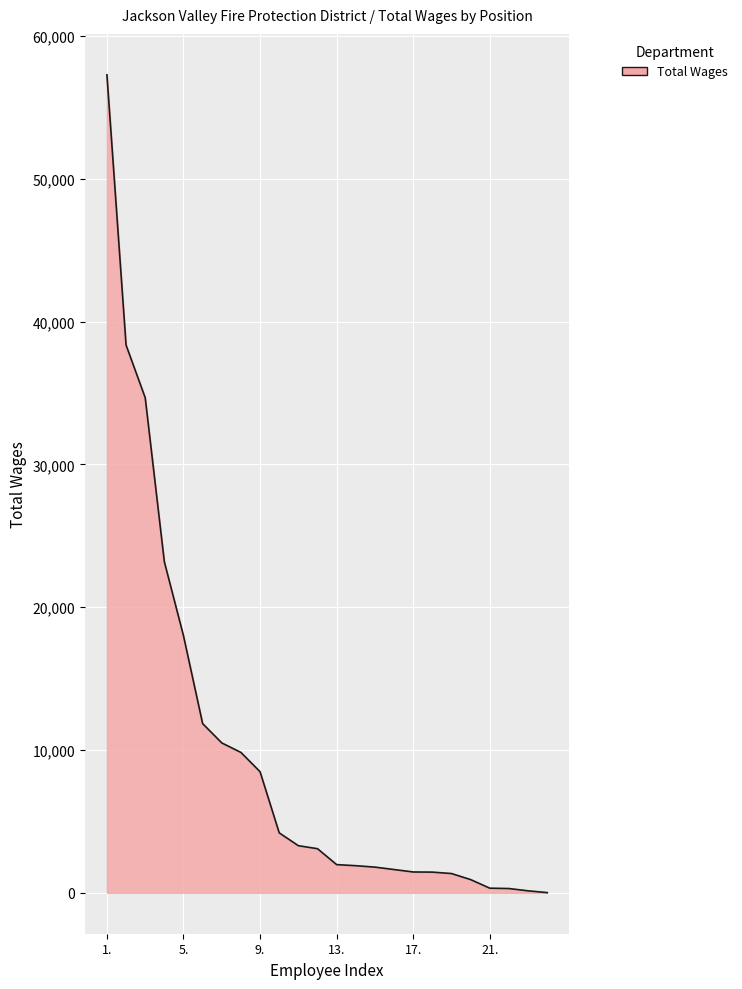

What is the difference between the maximum and second lowest values?

57152